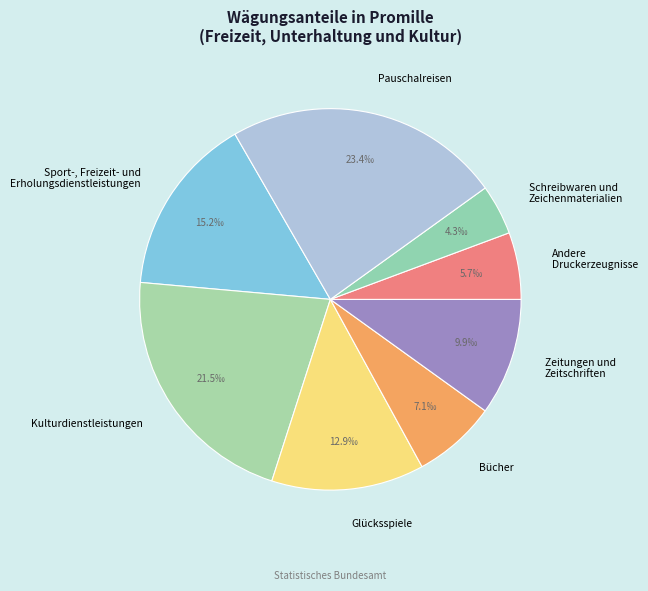

Does any single category account for the majority?

No